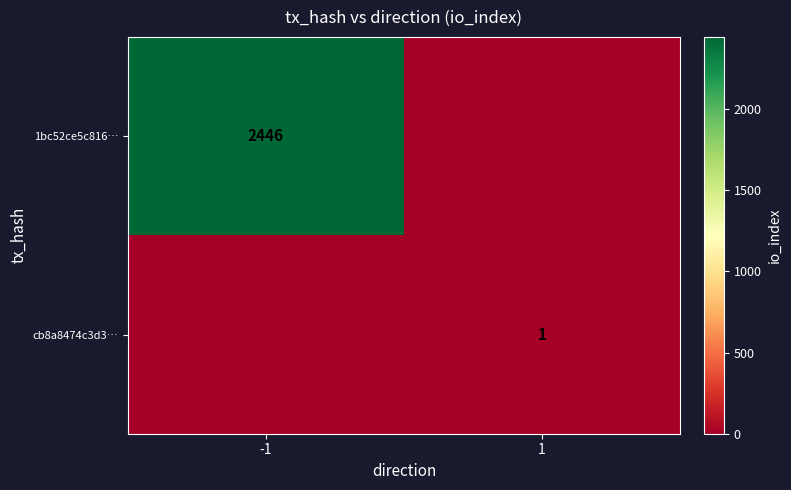

The value of 1bc52ce5c816… at -1 is 2446. True or false?

True